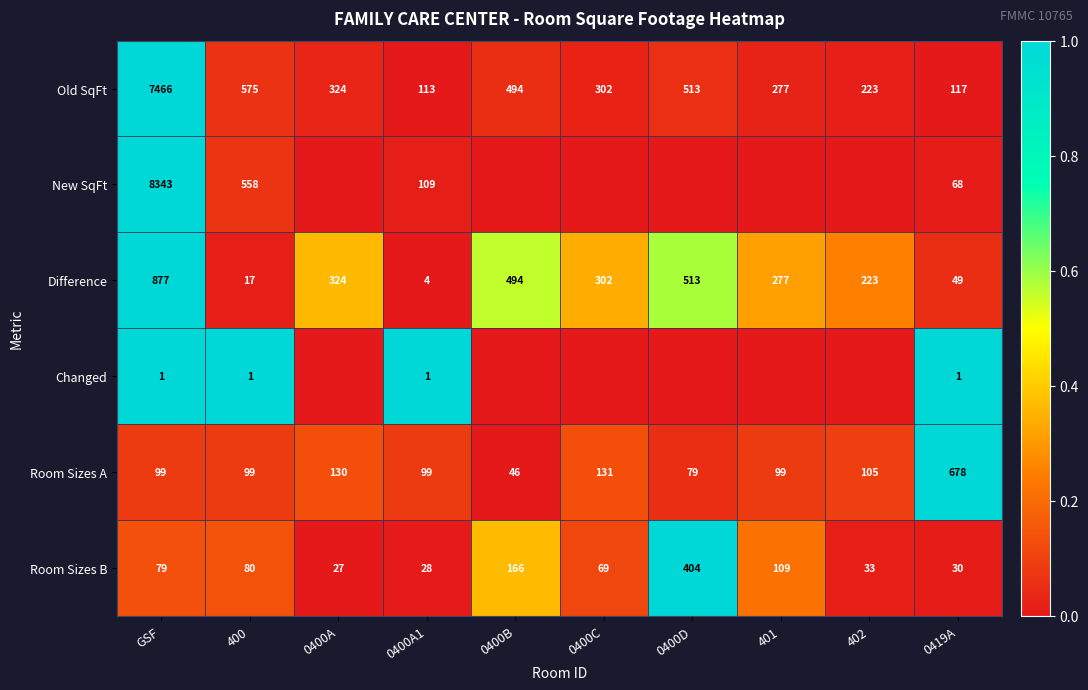

At how many categories does at least one series exceed 0?

10